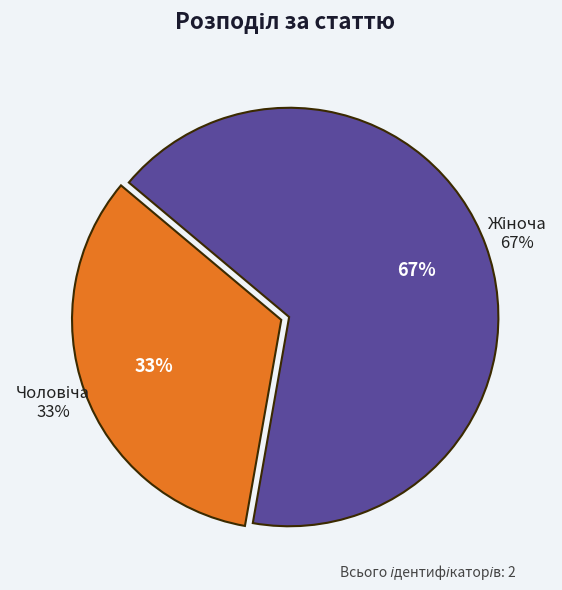

How many segments does this pie chart have?

2